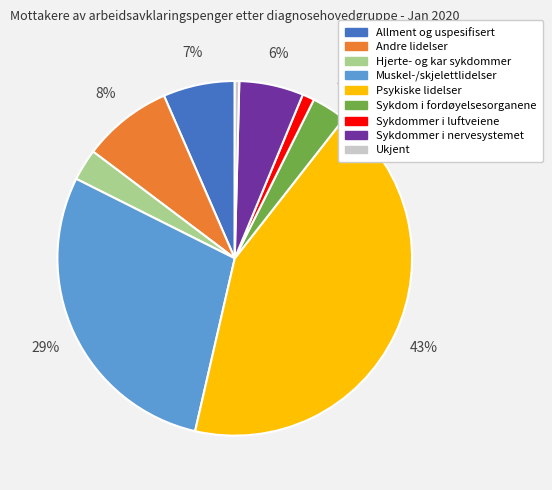

Does any single category account for the majority?

No